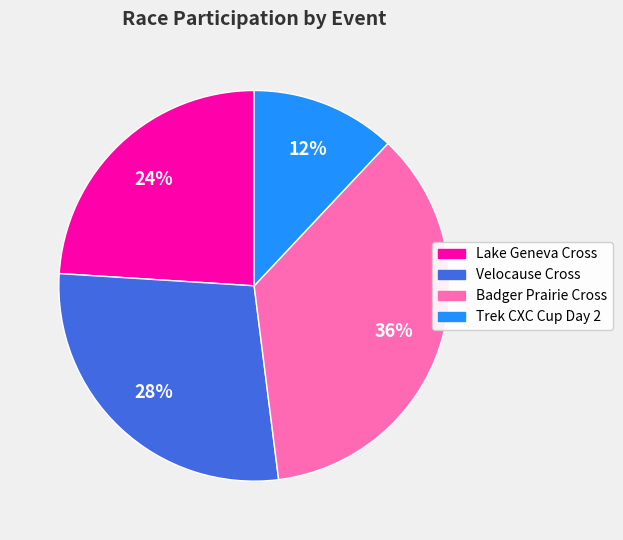

Is there any slice that represents more than half of the pie?

No